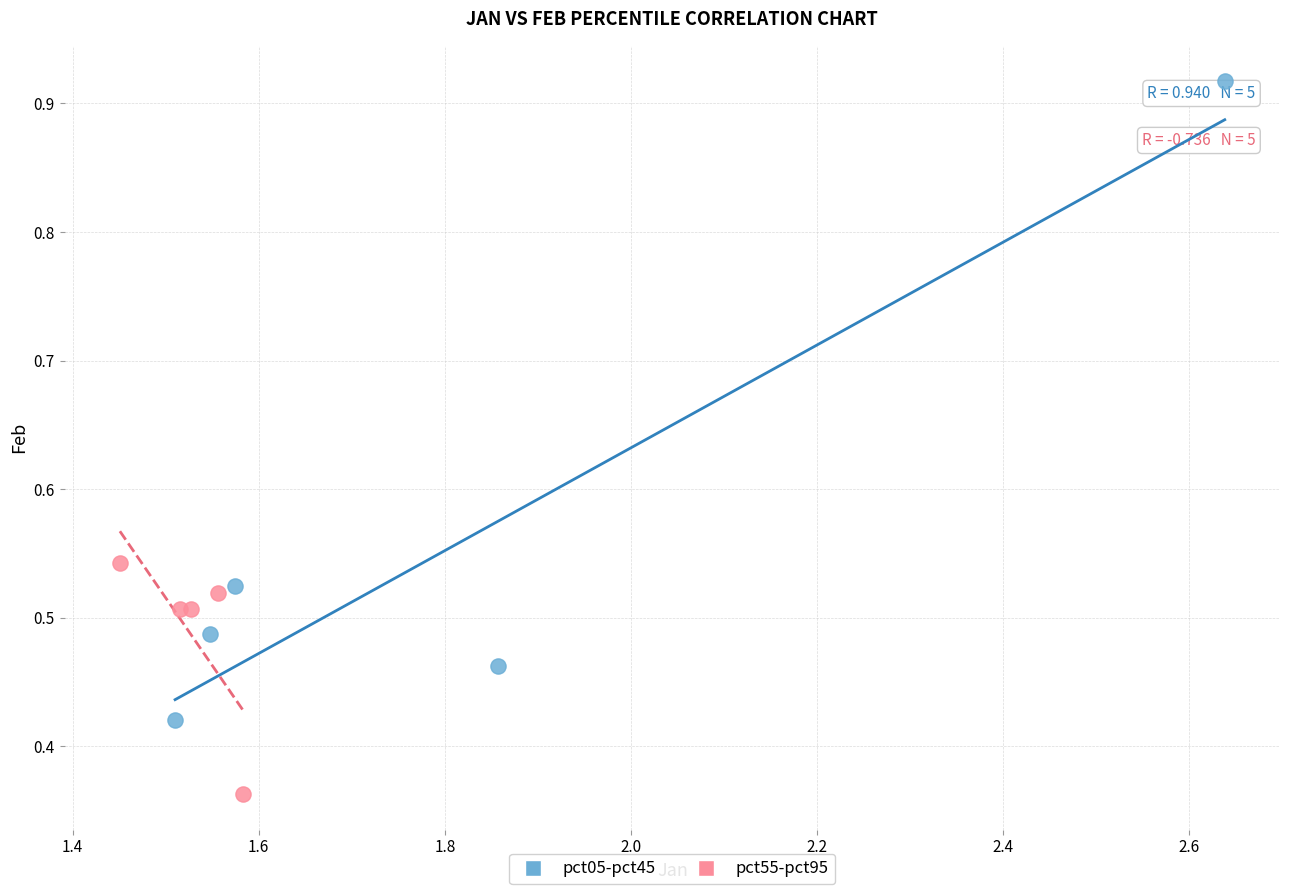

Which series contains the lowest Y value?

pct55-pct95